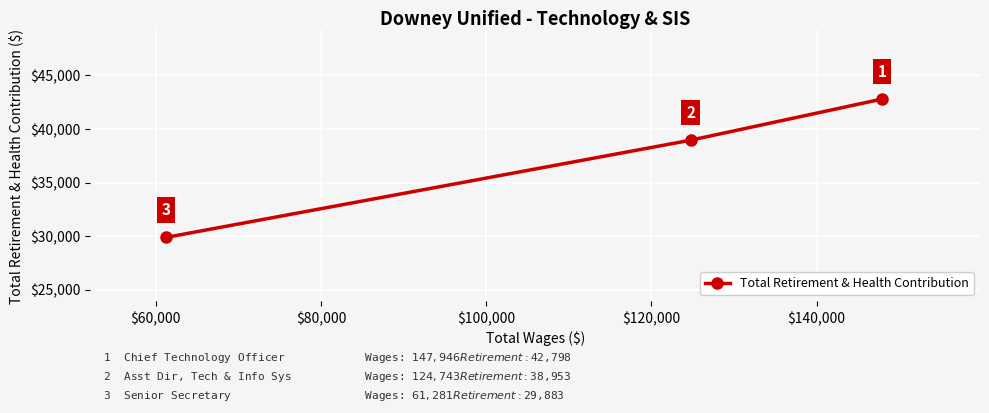

What is the greatest value displayed?

42798